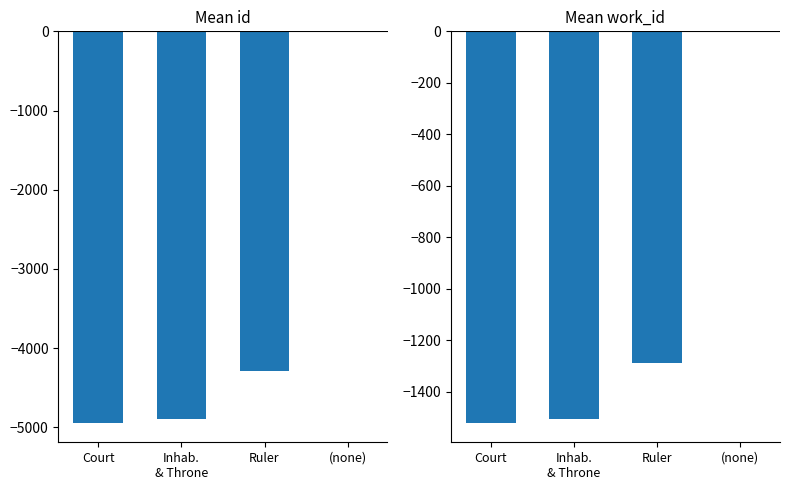

What is the label of the 3rd bar from the left?

Ruler